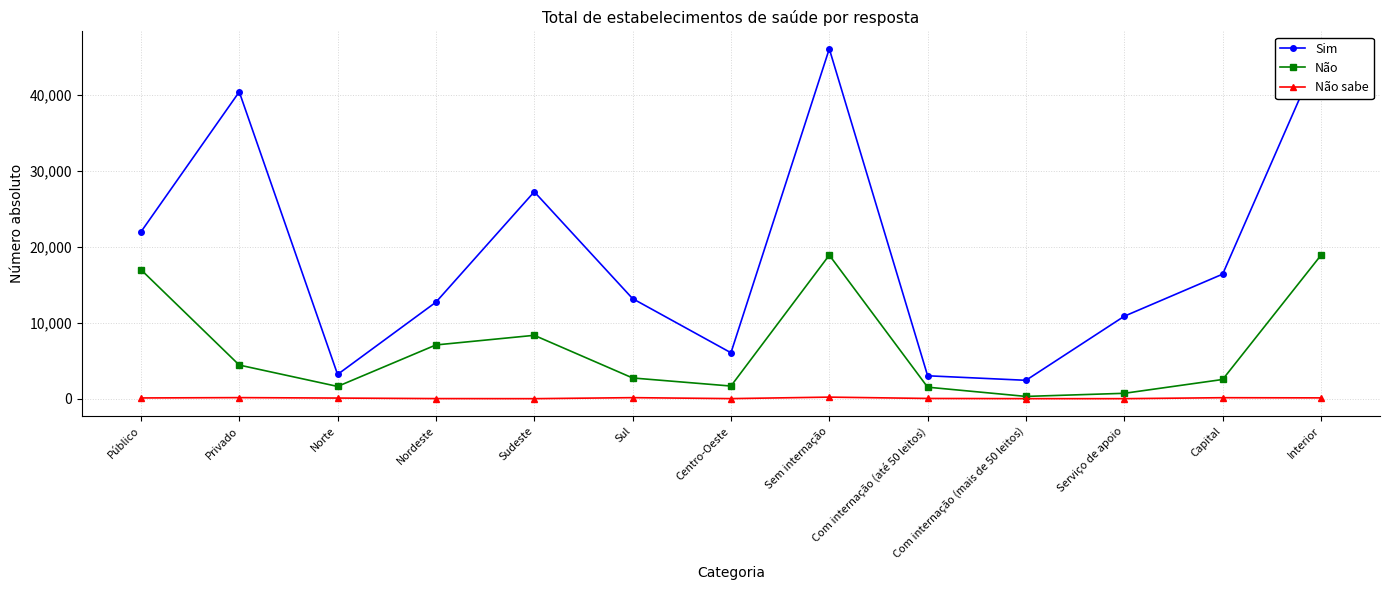

Where is Sim nearest to the value 24224?

Público